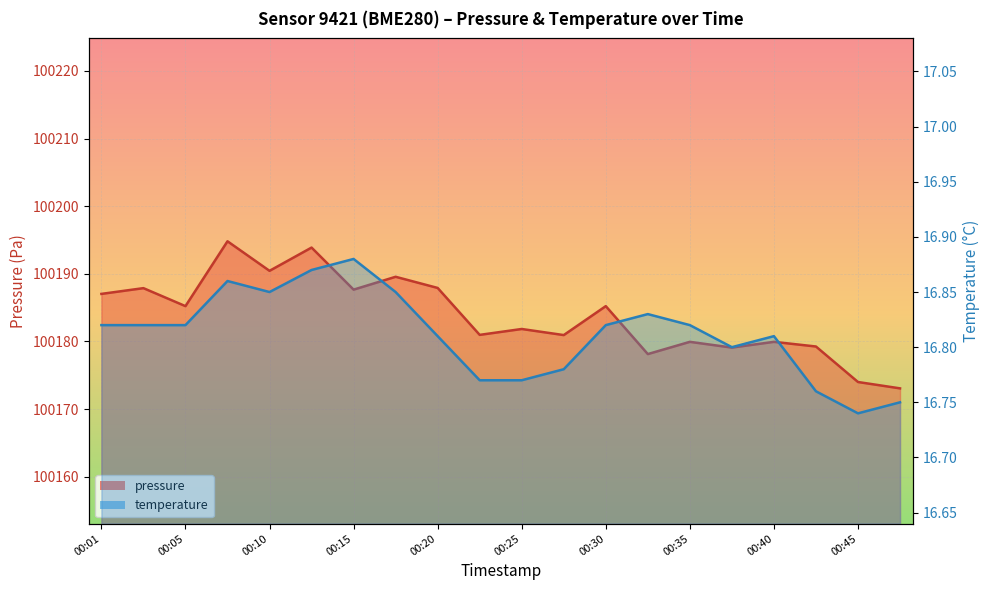

The value of pressure at 00:10 is 29064.7. True or false?

False